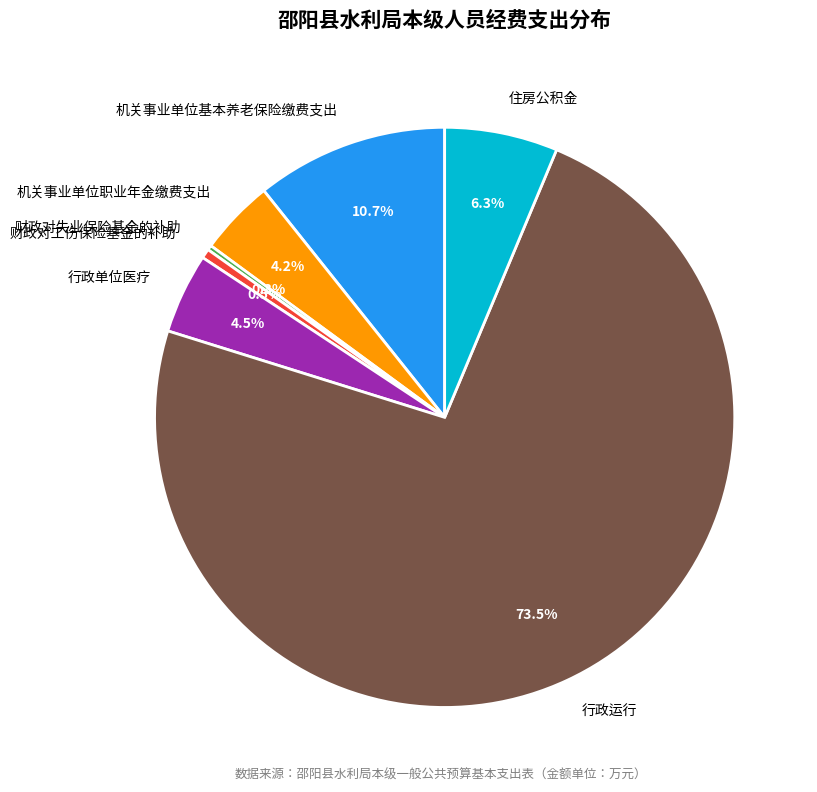

Which category has the biggest portion of the pie?

行政运行